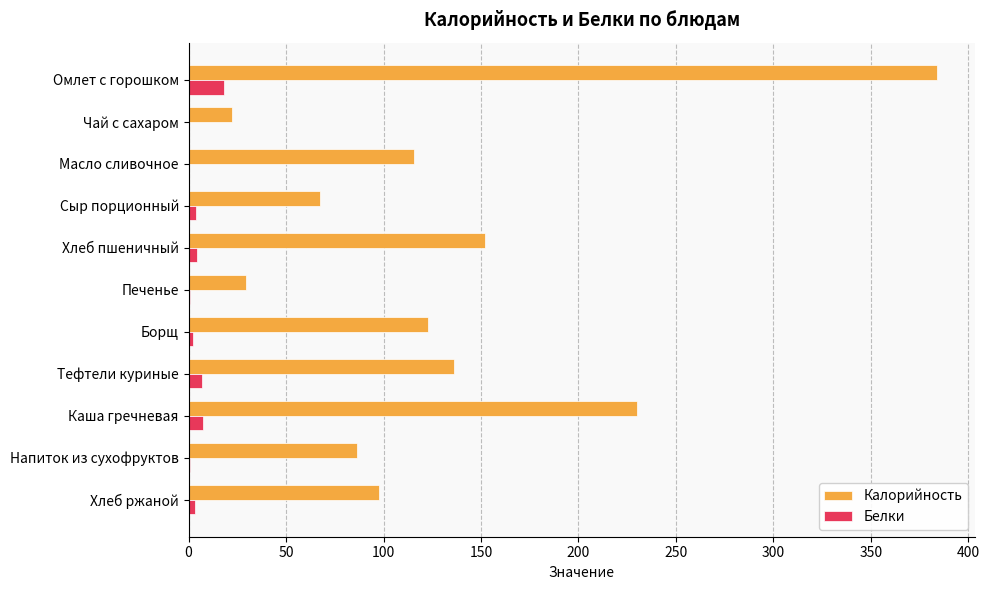

The Калорийность series shows 44.3 at Сыр порционный. True or false?

False